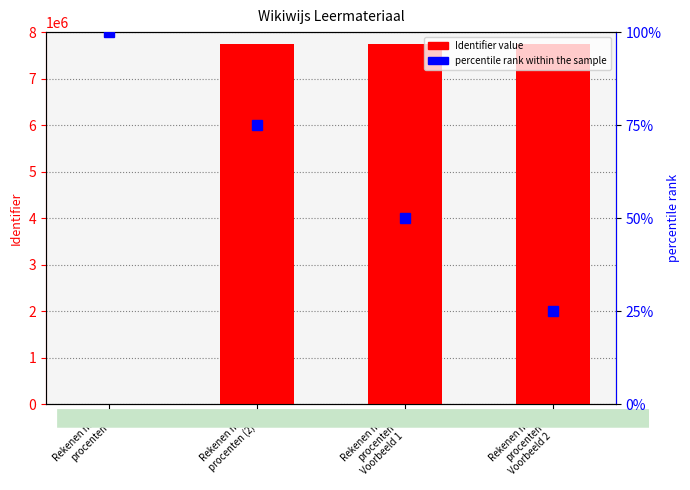

Reading right to left, extract all data points from this chart.

Identifier value: 7752593	7752591	7752589	0
percentile rank within the sample: 25	50	75	100